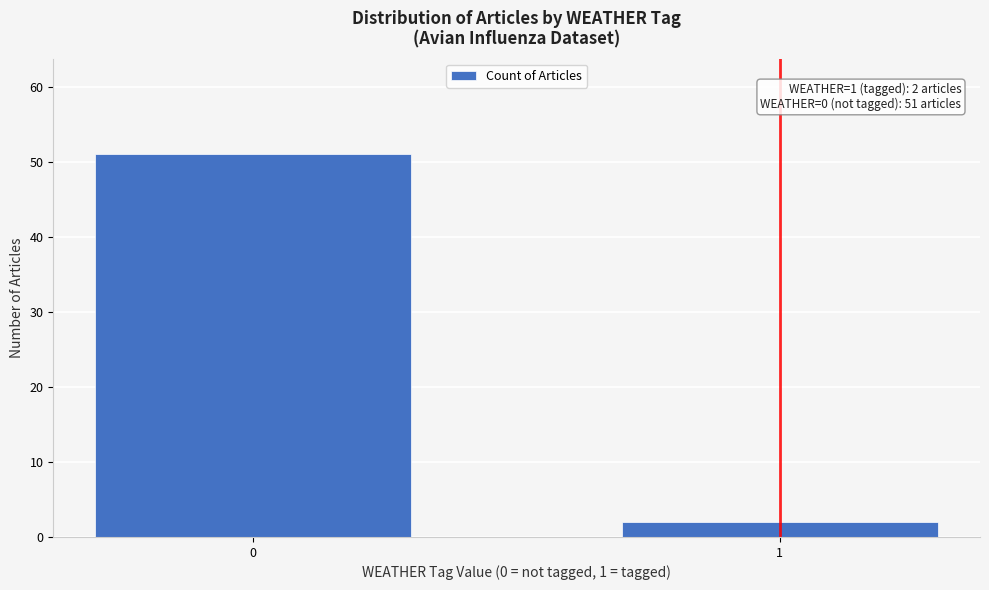

Reading left to right, extract all data points from this chart.

51	2